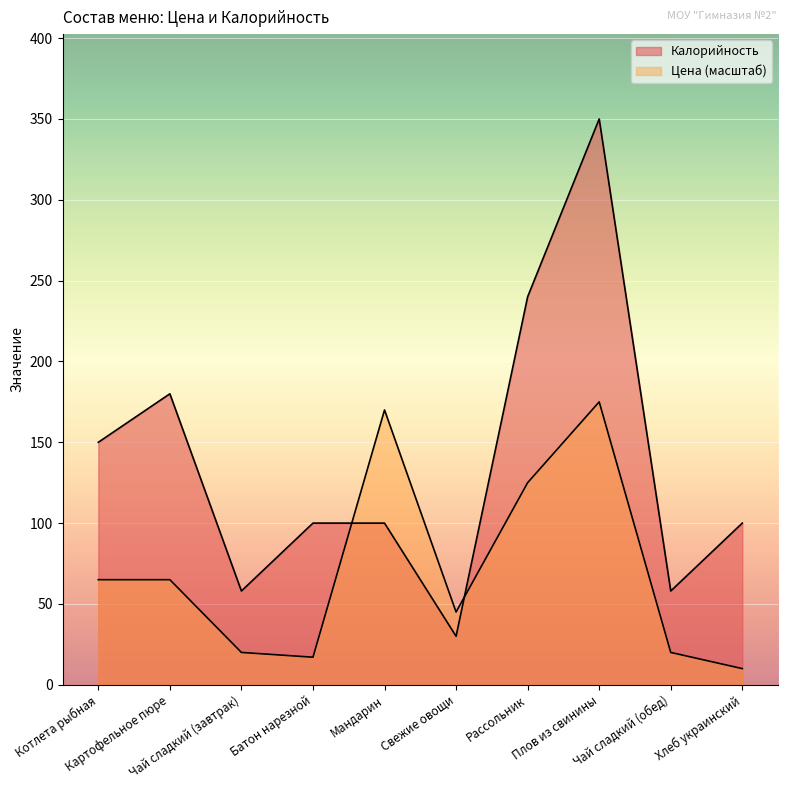

Rank the categories by value from lowest to highest.

Хлеб украинский, Батон нарезной, Чай сладкий (завтрак), Чай сладкий (обед), Свежие овощи, Котлета рыбная, Картофельное пюре, Рассольник, Мандарин, Плов из свинины